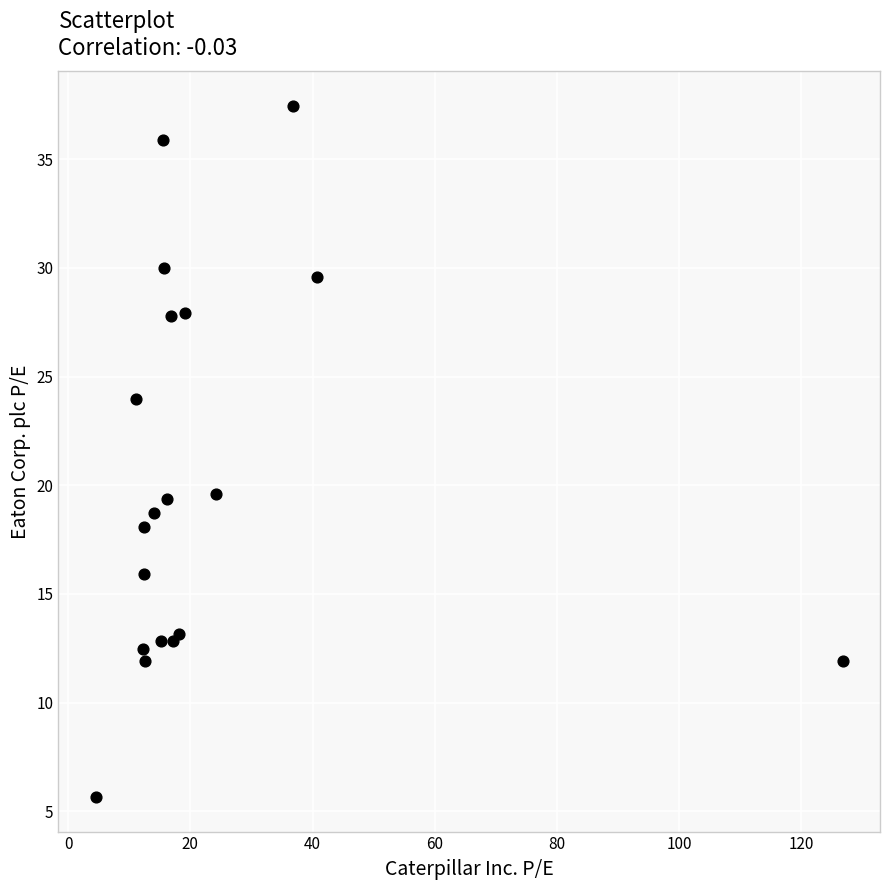

What is the range of X values (max minus min)?

122.3